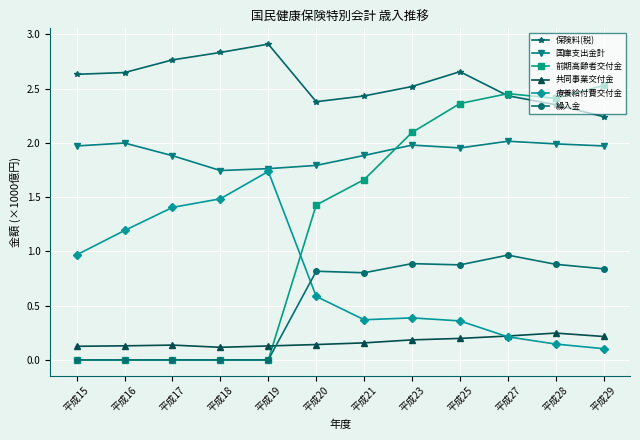

Which series has the widest spread of values?

前期高齢者交付金